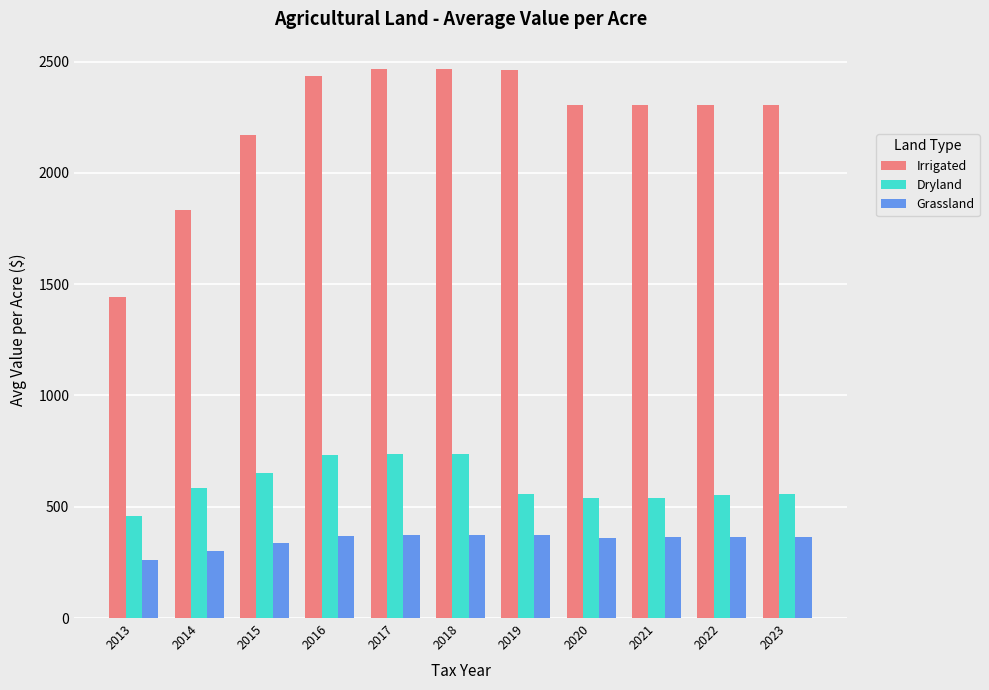

At which label does Grassland reach its minimum?

2013